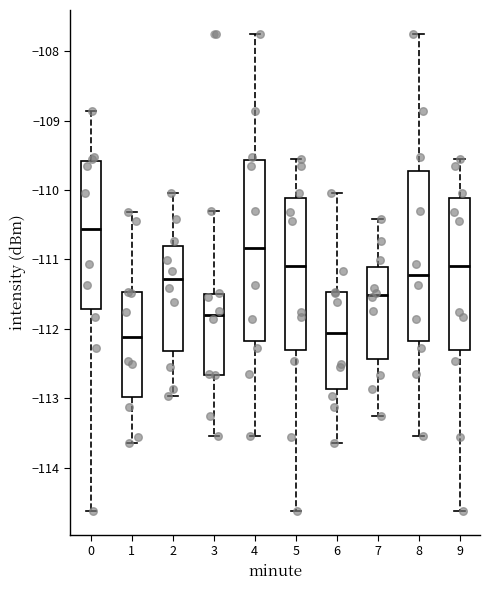

Reading left to right, read every box against the y-axis: the position of its median line, the range the box covers, and the ends of its whiskers. The values are not printed on the chart, so give them approximately, as read against the axis.

0: median -110.6, box -111.7 to -109.6, whiskers -114.6 to -108.9
1: median -112.1, box -113.0 to -111.5, whiskers -113.6 to -110.3
2: median -111.3, box -112.3 to -110.8, whiskers -113.0 to -110.0
3: median -111.8, box -112.7 to -111.5, whiskers -113.5 to -110.3
4: median -110.8, box -112.2 to -109.6, whiskers -113.5 to -107.7
5: median -111.1, box -112.3 to -110.1, whiskers -114.6 to -109.5
6: median -112.1, box -112.9 to -111.5, whiskers -113.6 to -110.0
7: median -111.5, box -112.4 to -111.1, whiskers -113.3 to -110.4
8: median -111.2, box -112.2 to -109.7, whiskers -113.5 to -107.7
9: median -111.1, box -112.3 to -110.1, whiskers -114.6 to -109.5